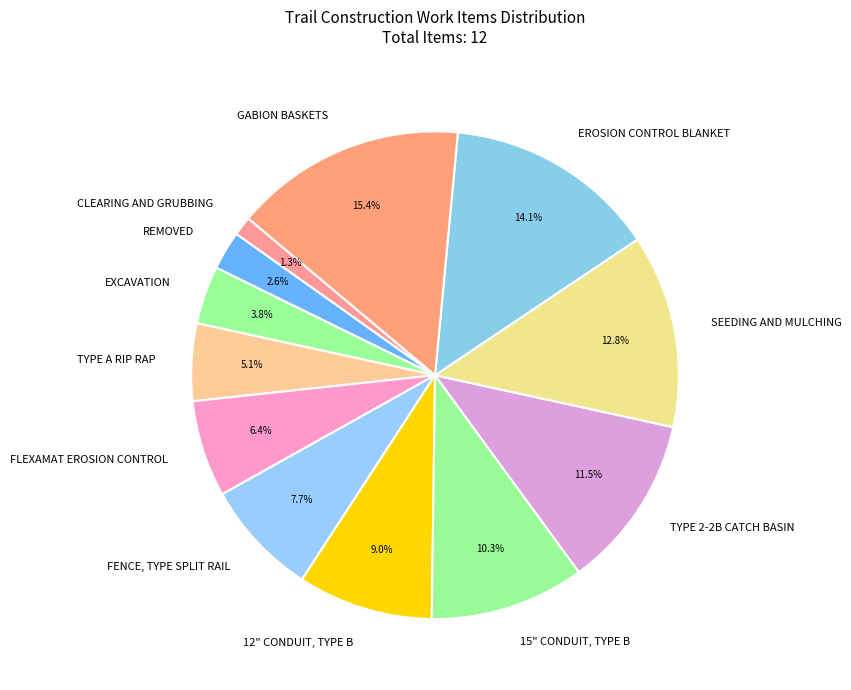

How much of the chart is everything except 15" CONDUIT, TYPE B?

89.7%